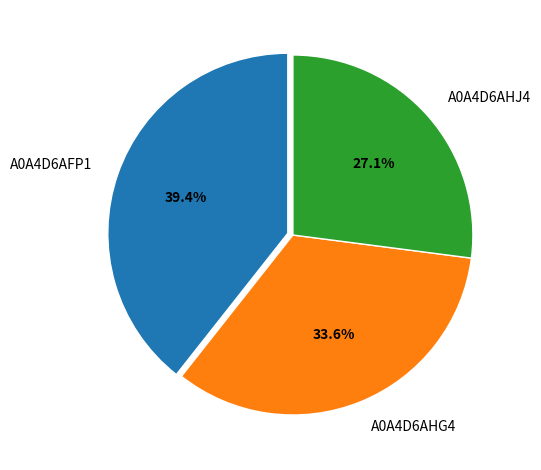

Is there a majority slice in this chart?

No